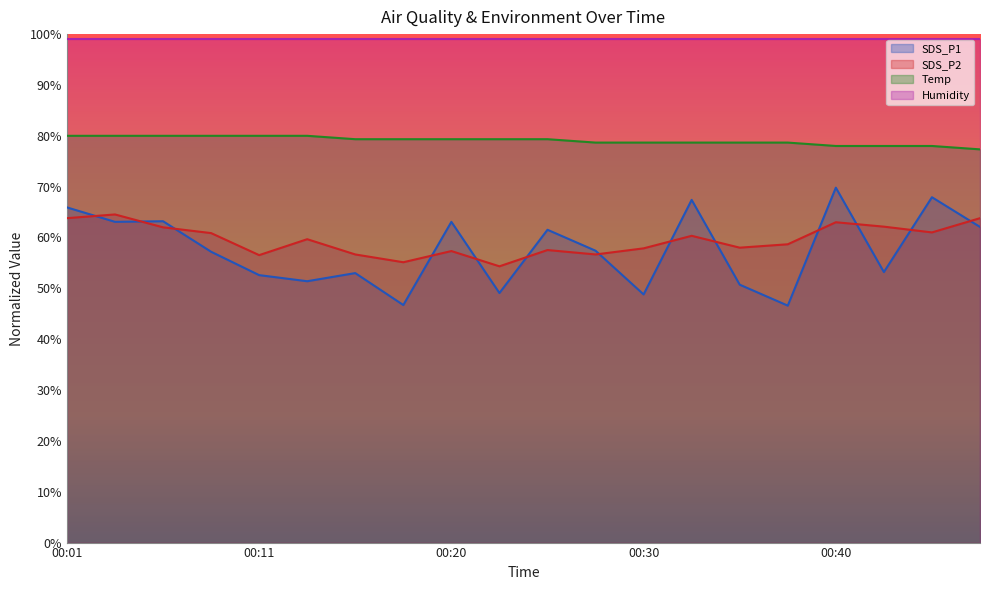

How many lines are shown in the chart?

4